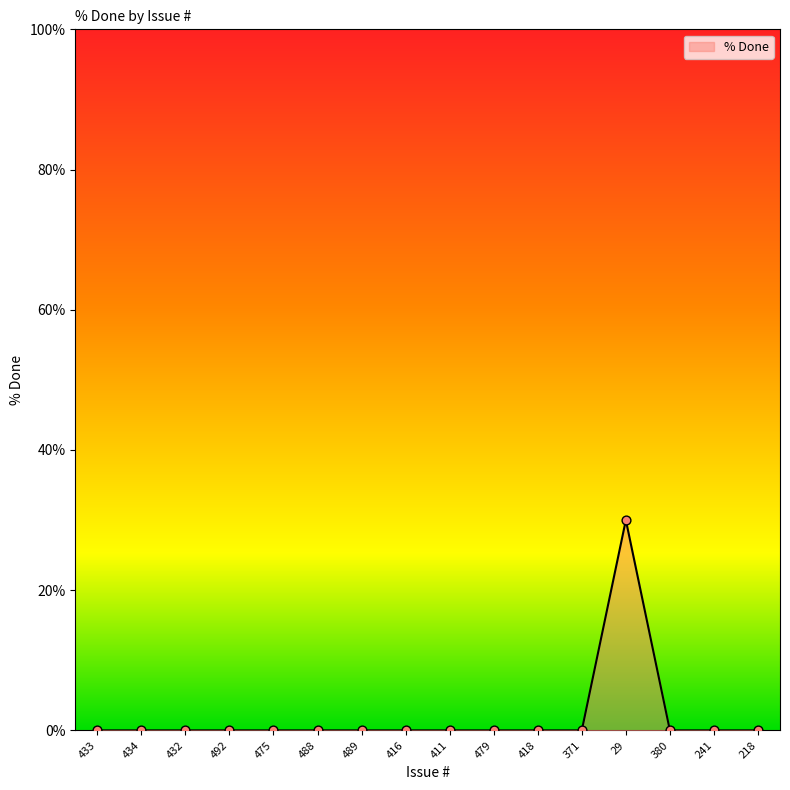

Between 492 and 29, which is larger?

29